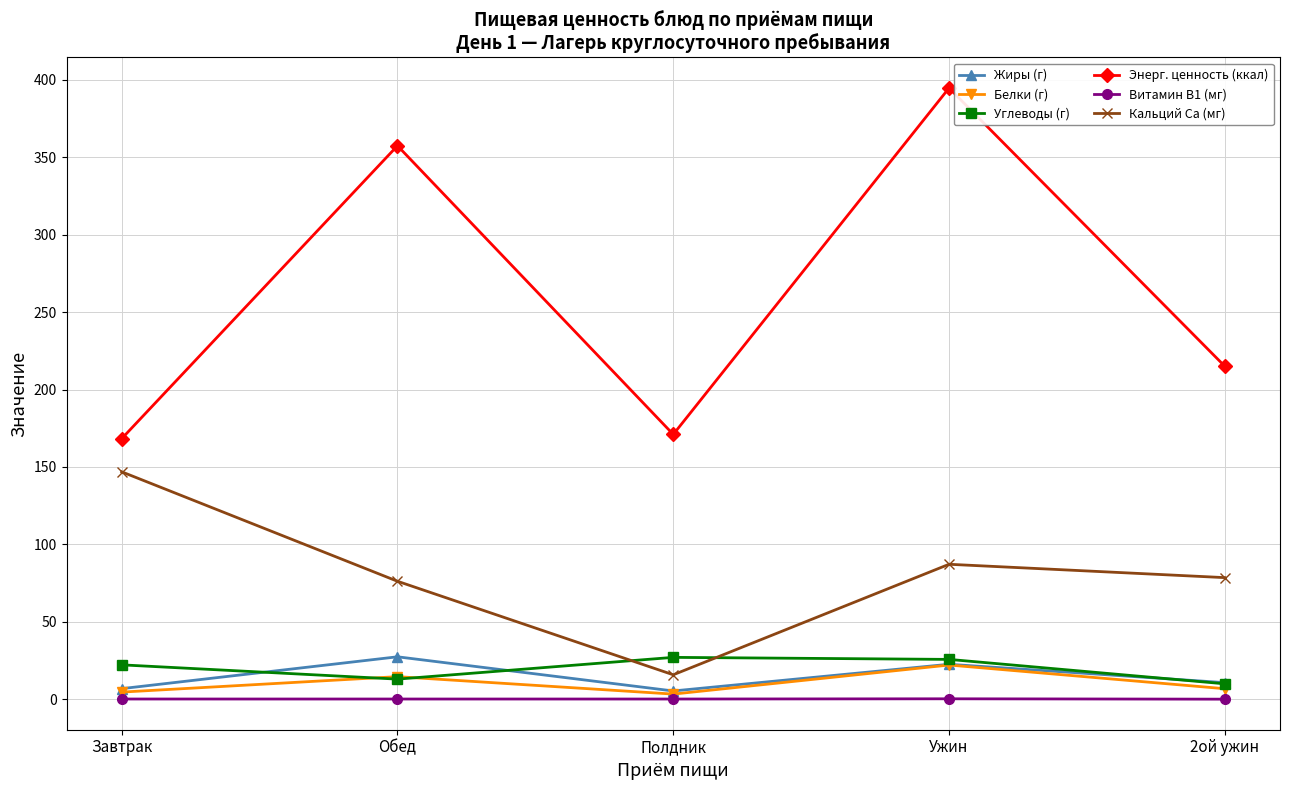

Which series has the largest total across all categories?

Энерг. ценность (ккал)